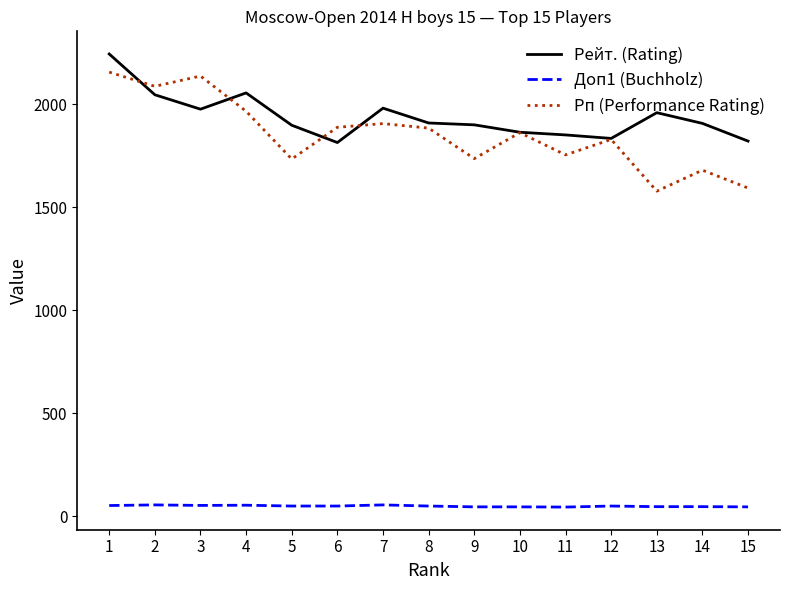

Which series has the largest total across all categories?

Рейт. (Rating)